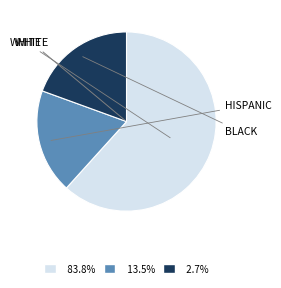

Is there a majority slice in this chart?

Yes